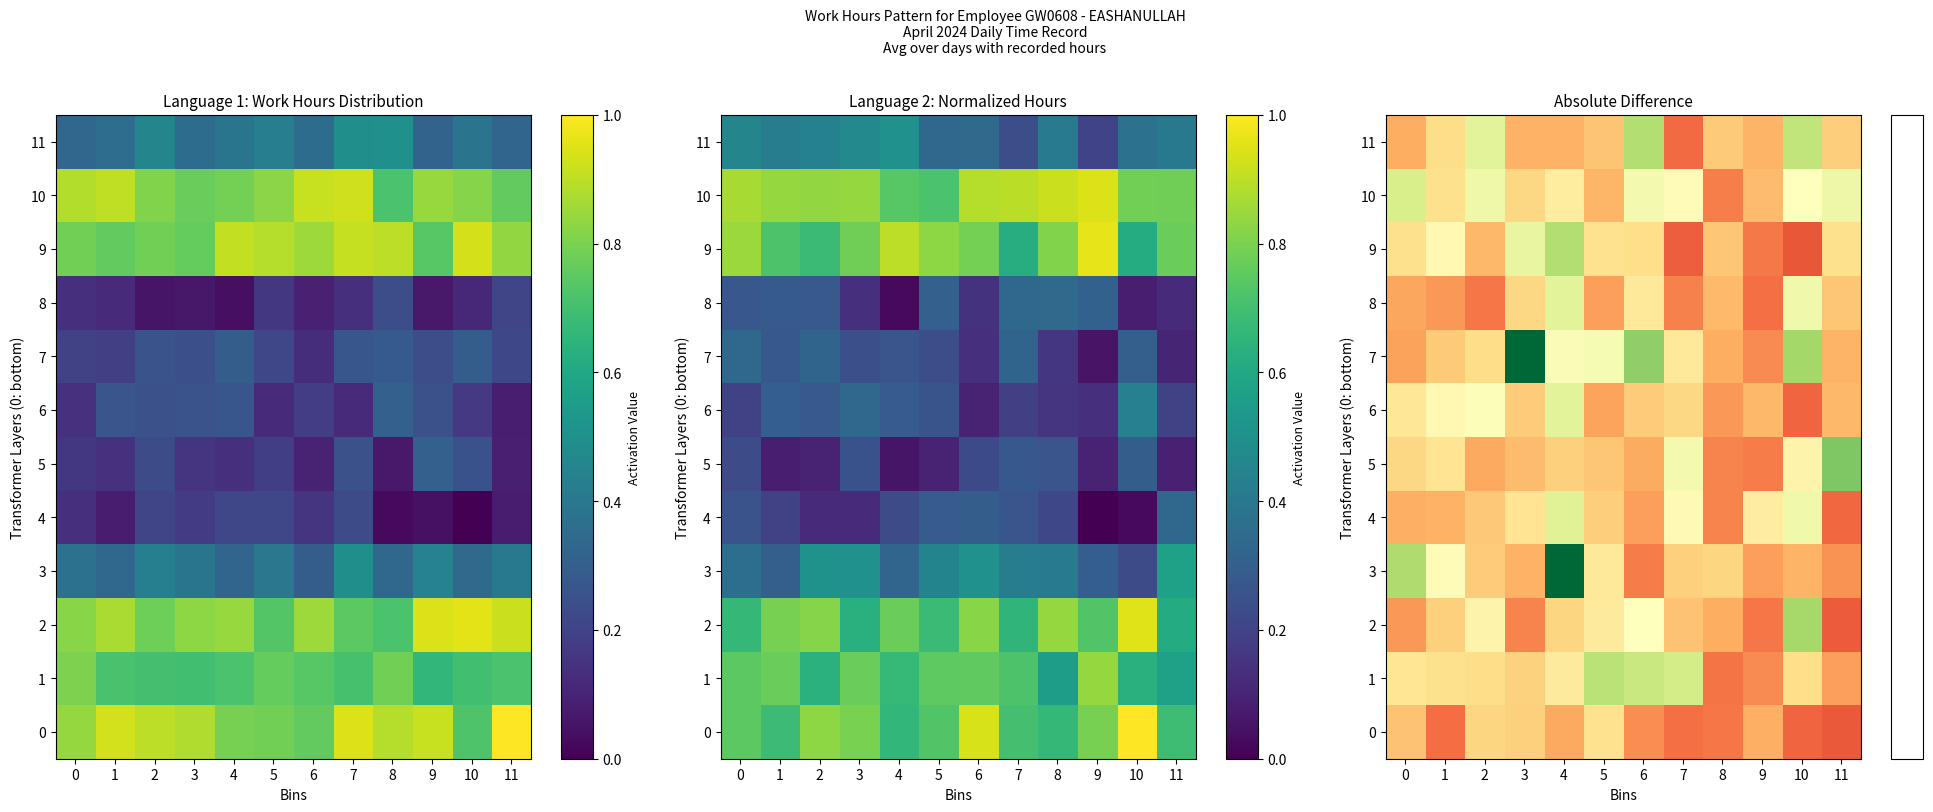

At 10, list the series in order from largest to smallest.

9, 0, 6, 3, 1, 5, 10, 8, 4, 11, 2, 7